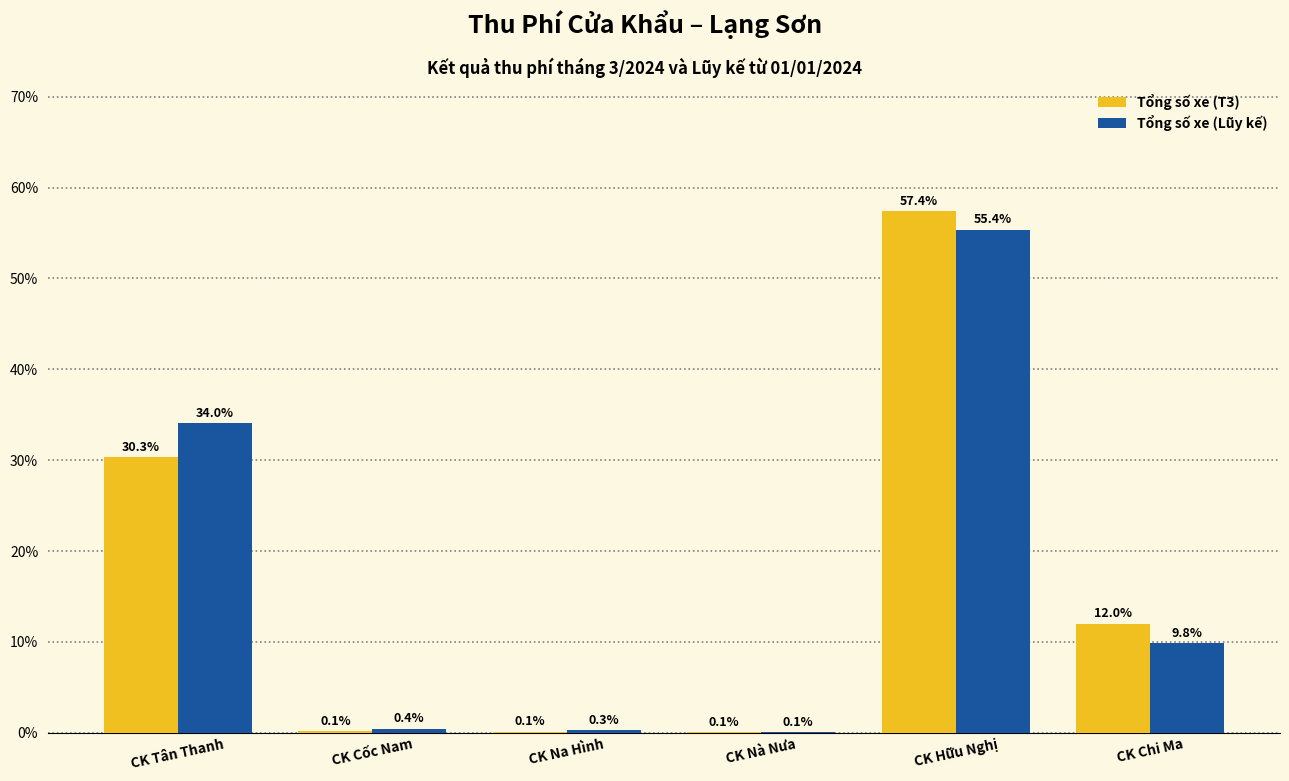

True or false: Tổng số xe (T3) has a value of 12.0 at CK Chi Ma.

True